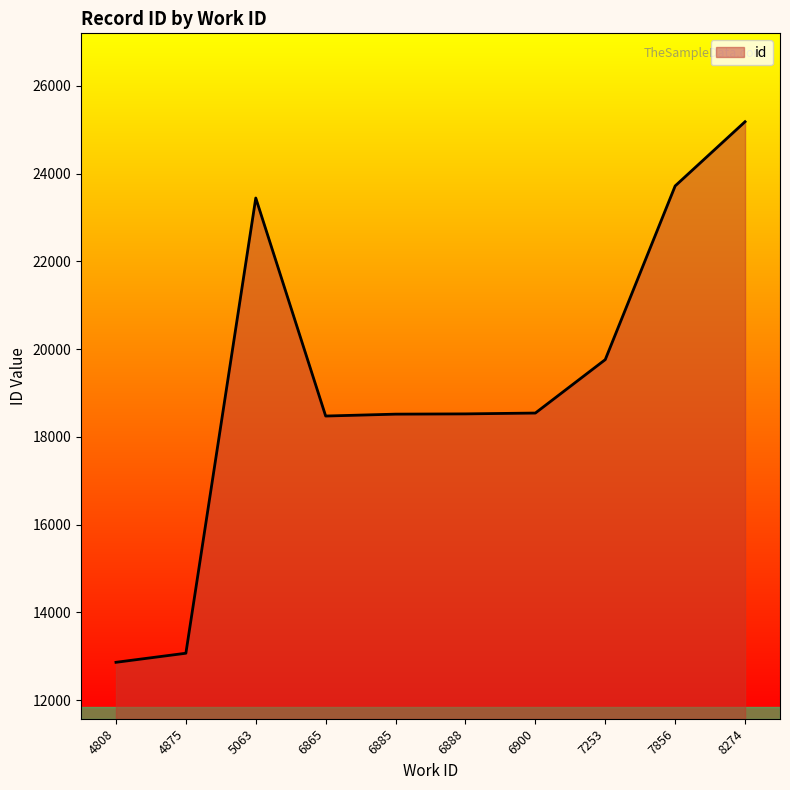

The chart shows a value of 18543 at 6900. True or false?

True